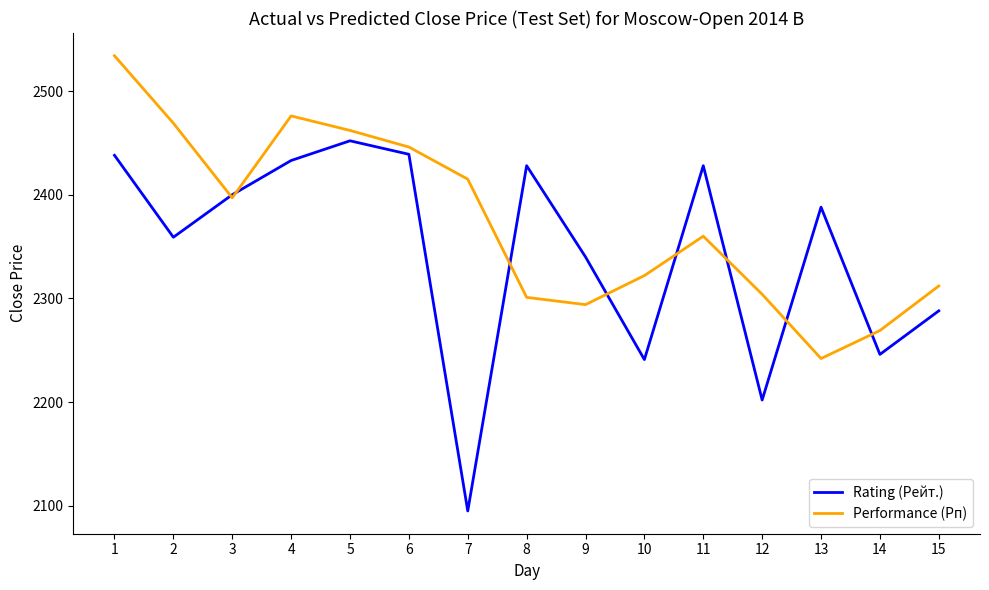

What is the highest value of the Performance (Рп) series?

2534